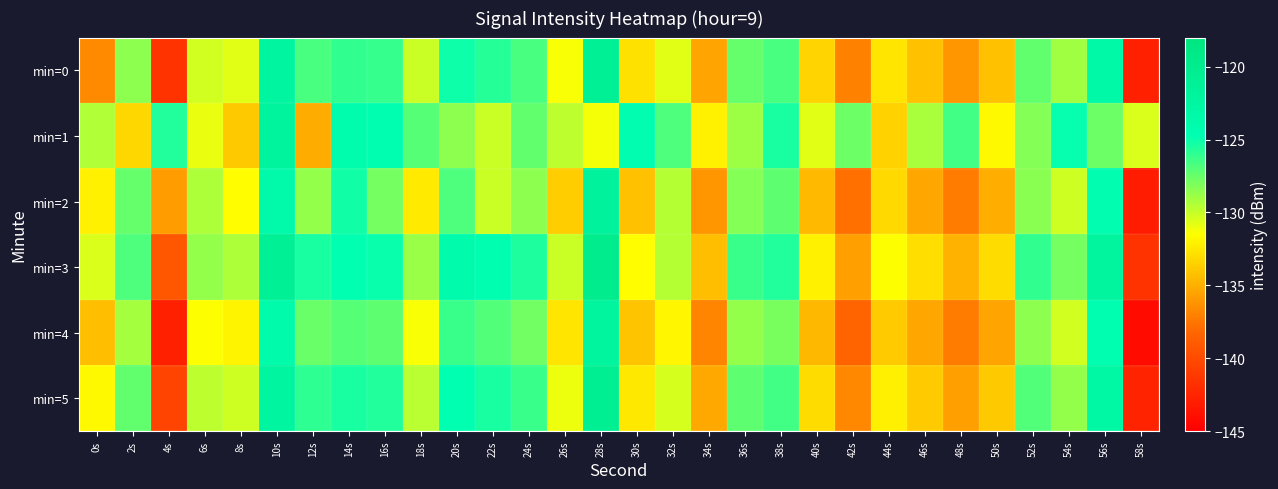

Which has a higher value, 26s or 46s?

26s